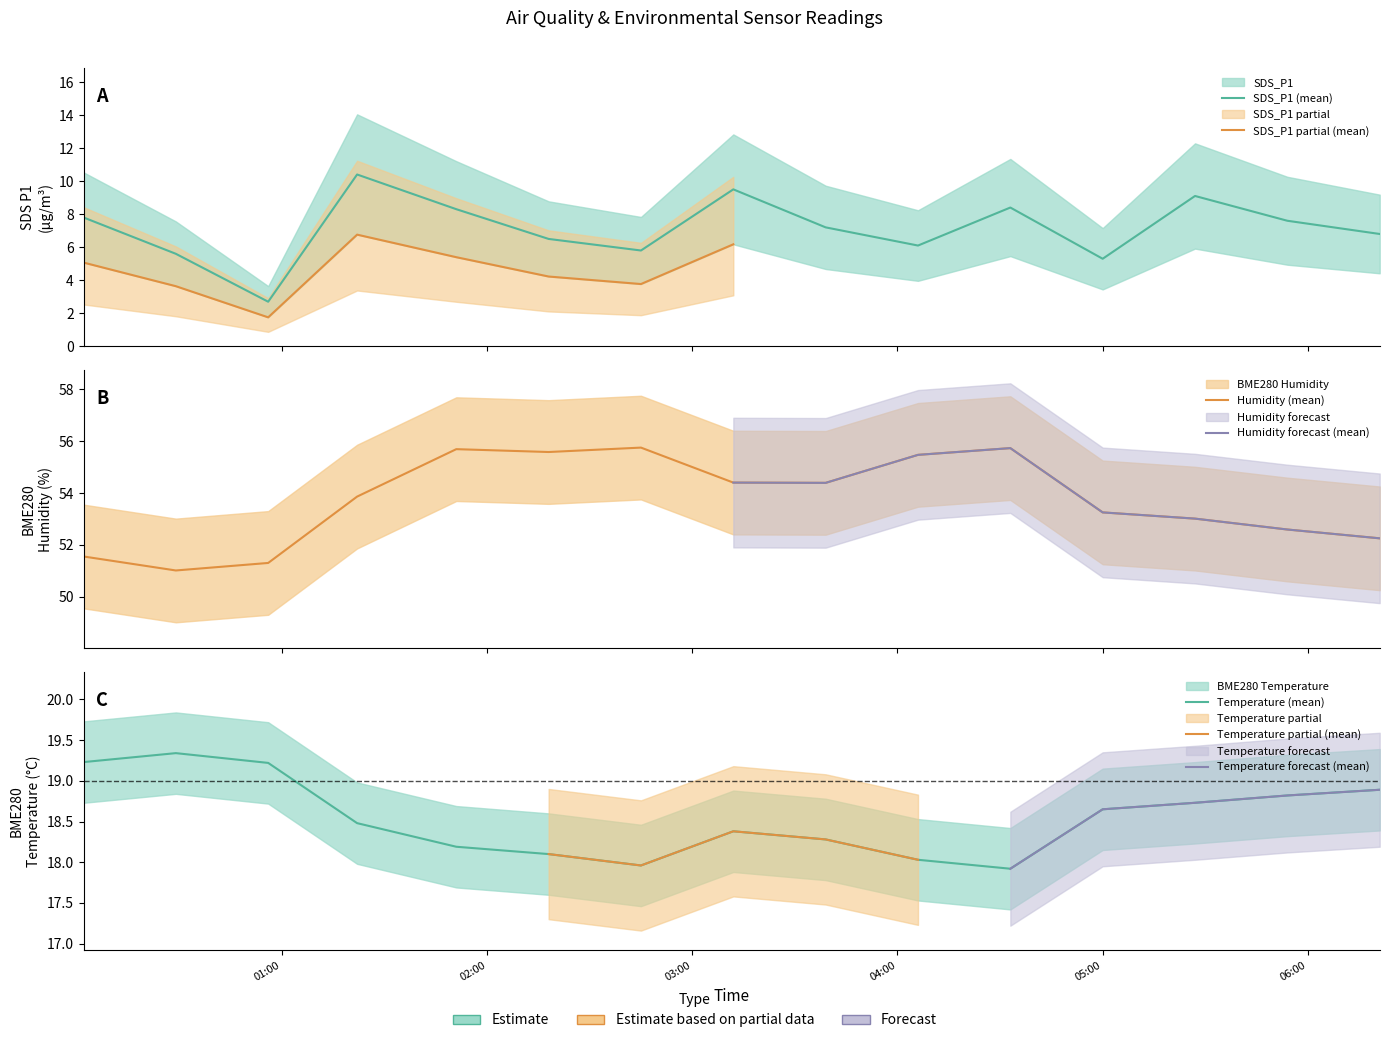

What is the difference between the highest and lowest values at 2023/09/13 03:12?

44.9